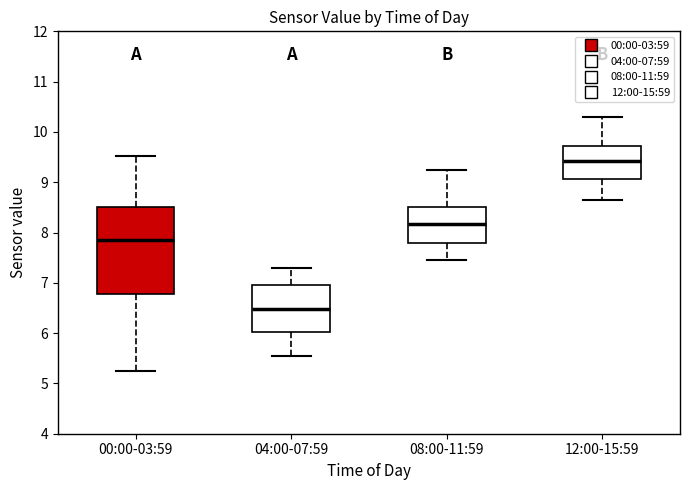

Reading left to right, transcribe this box plot: for each box, give where its median line is, the range the box spans, and where its two whiskers end, as read against the y-axis. The values are not printed on the chart, so give them approximately, as read against the axis.

00:00-03:59: median 7.9, box 6.8 to 8.5, whiskers 5.3 to 9.5
04:00-07:59: median 6.5, box 6.0 to 7.0, whiskers 5.6 to 7.3
08:00-11:59: median 8.2, box 7.8 to 8.5, whiskers 7.5 to 9.3
12:00-15:59: median 9.4, box 9.1 to 9.7, whiskers 8.7 to 10.3